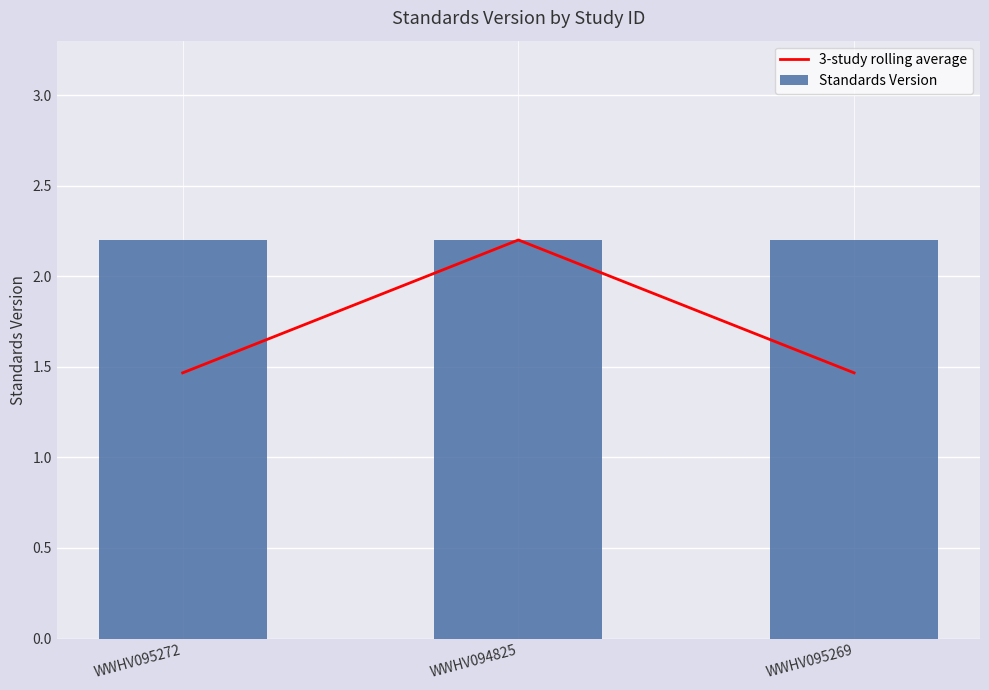

True or false: 3-study rolling average has a value of 0.9 at WWHV095269.

False